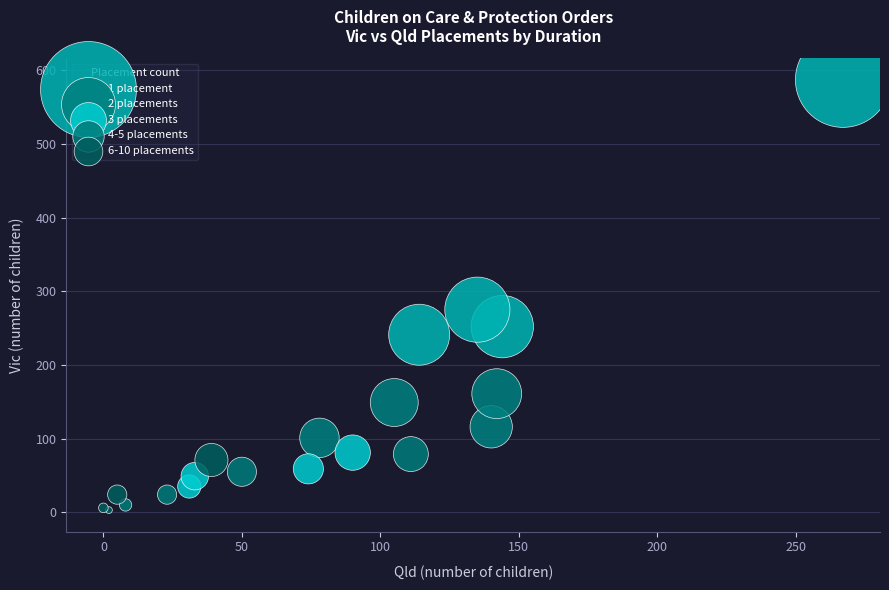

Which series has the largest Y range (max minus min)?

1 placement